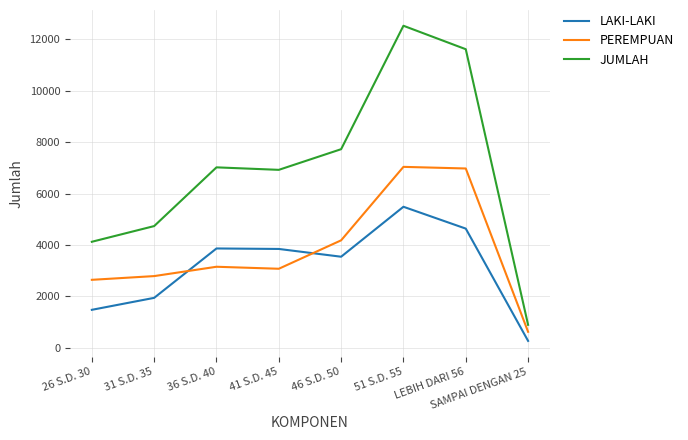

Which series ends up on top after the final intersection of LAKI-LAKI and PEREMPUAN?

PEREMPUAN